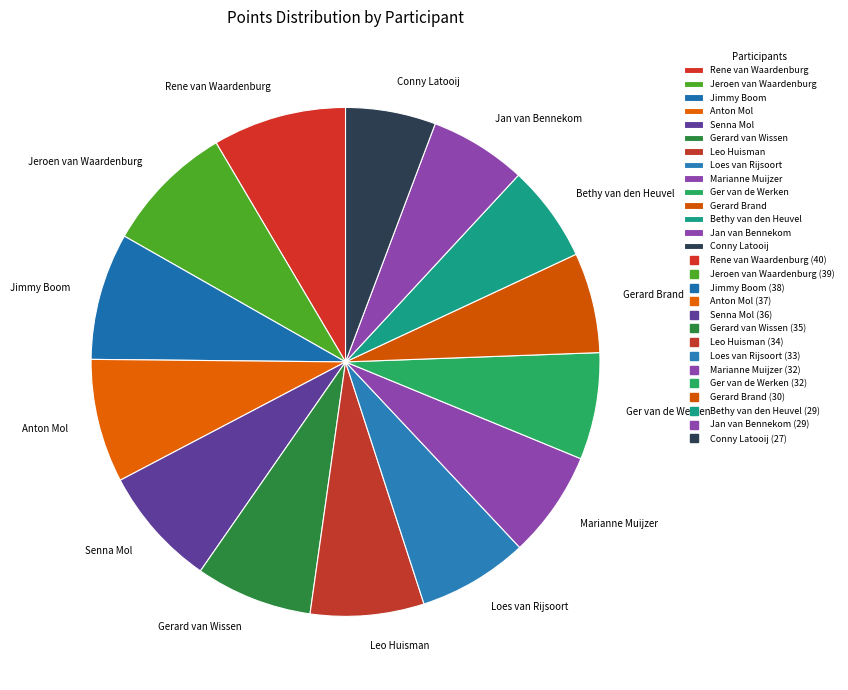

Is the sum of Jimmy Boom and Senna Mol greater than half?

No